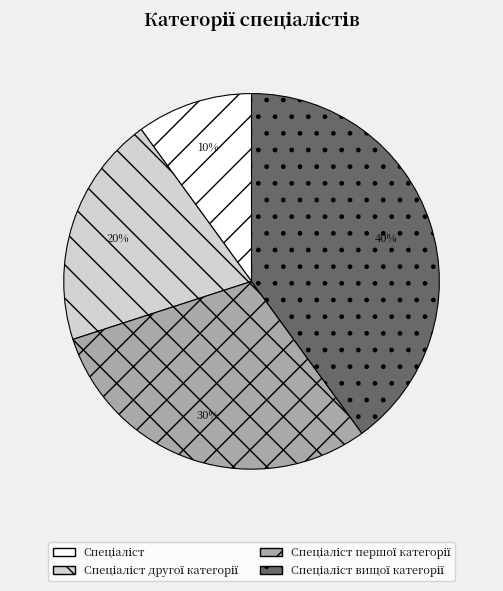

Is there any slice that represents more than half of the pie?

No